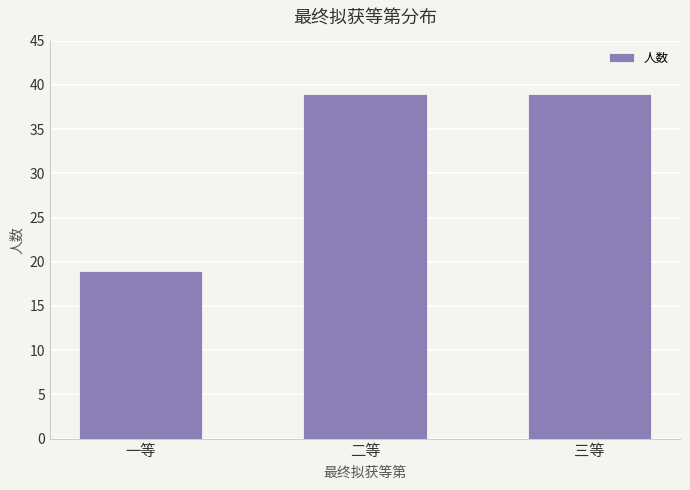

What is the value of the 2nd bar from the left?

39